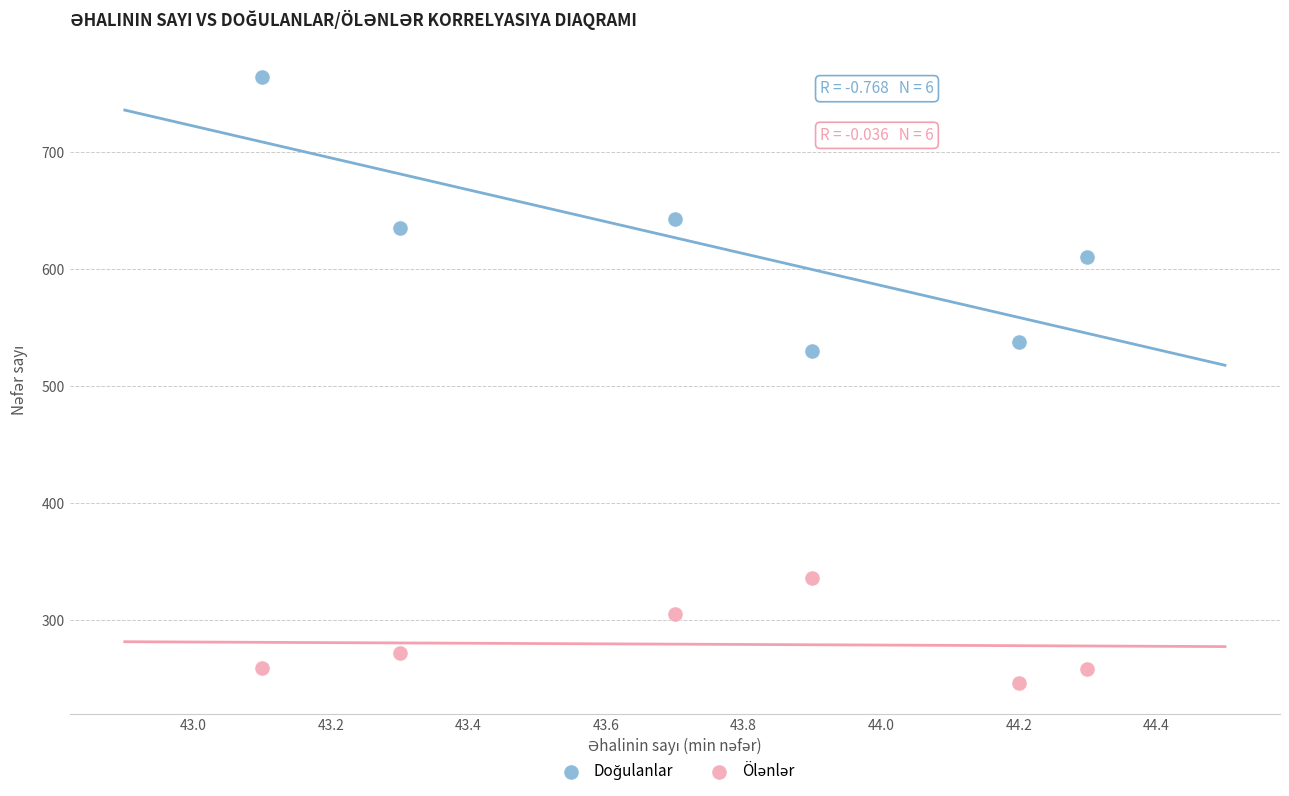

Across all data points, what is the average Y value?

450